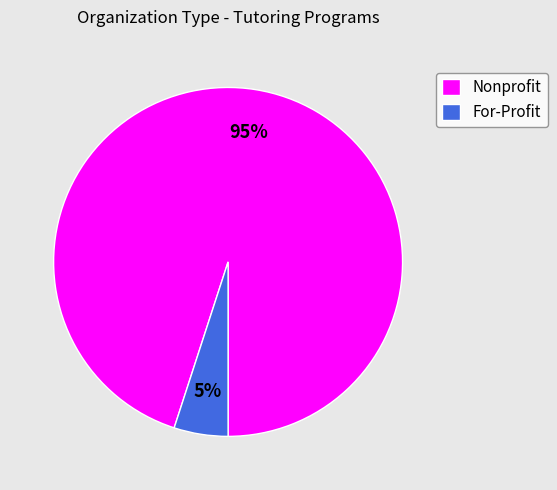

To the nearest percent, what portion does For-Profit represent?

5%